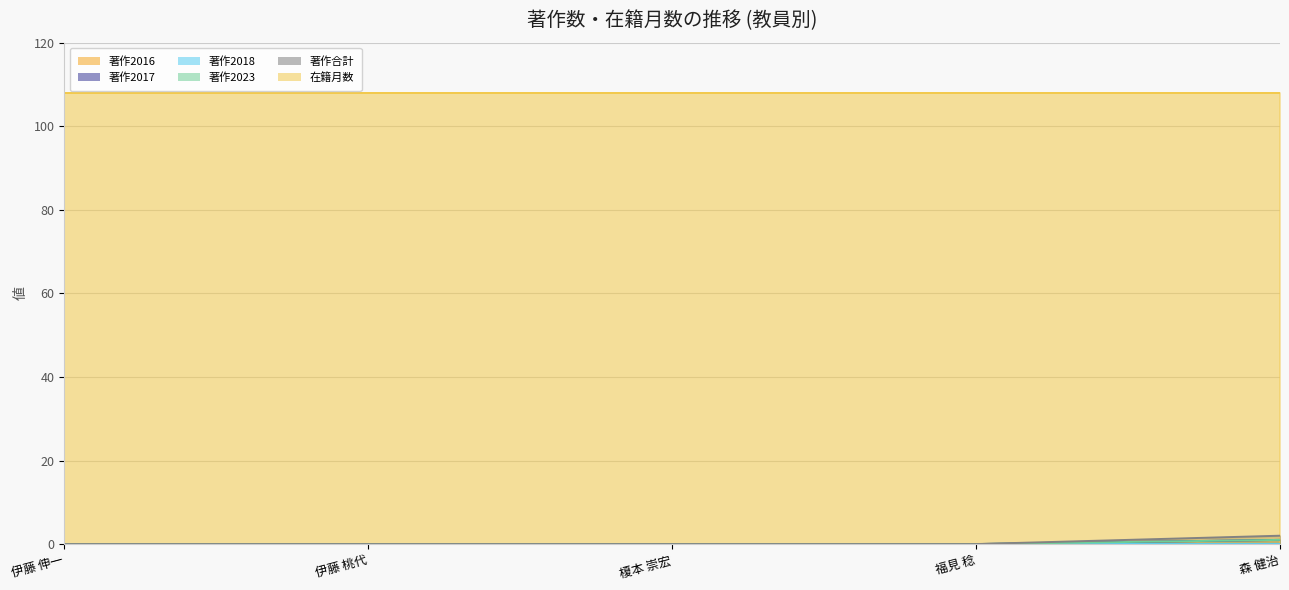

True or false: 著作合計 and 著作2023 intersect in this chart.

False